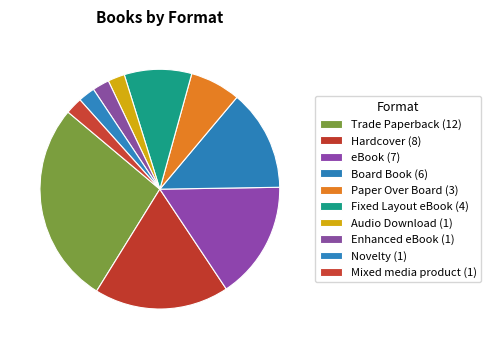

Count the number of slices in the pie.

10